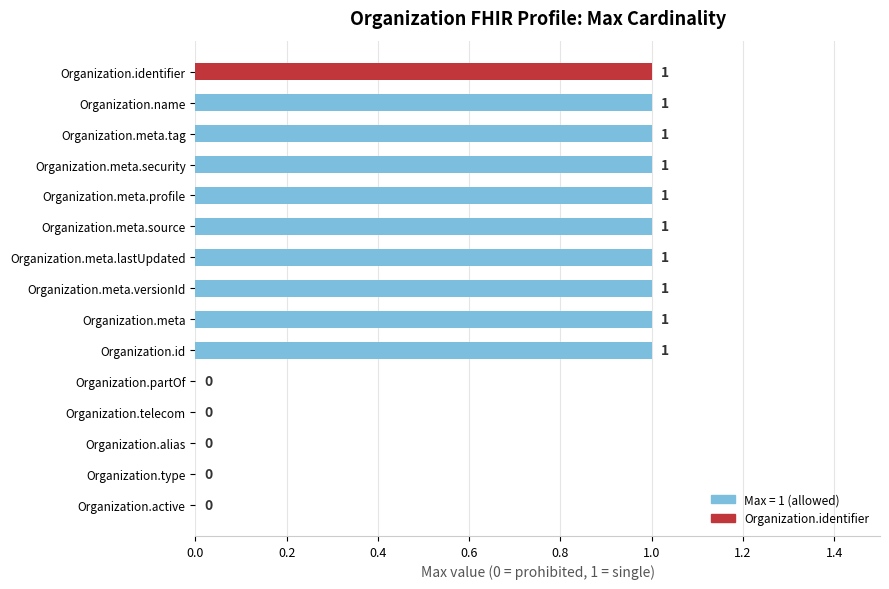

Reading bottom to top, extract all data points from this chart.

Organization.active=0	Organization.type=0	Organization.alias=0	Organization.telecom=0	Organization.partOf=0	Organization.id=1	Organization.meta=1	Organization.meta.versionId=1	Organization.meta.lastUpdated=1	Organization.meta.source=1	Organization.meta.profile=1	Organization.meta.security=1	Organization.meta.tag=1	Organization.name=1	Organization.identifier=1